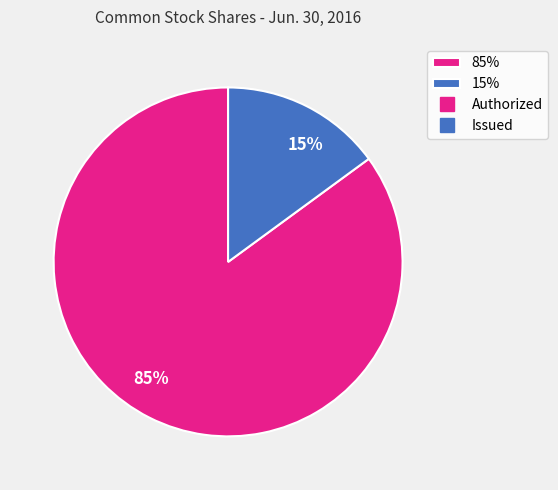

Rank the categories by value from lowest to highest.

15%, 85%